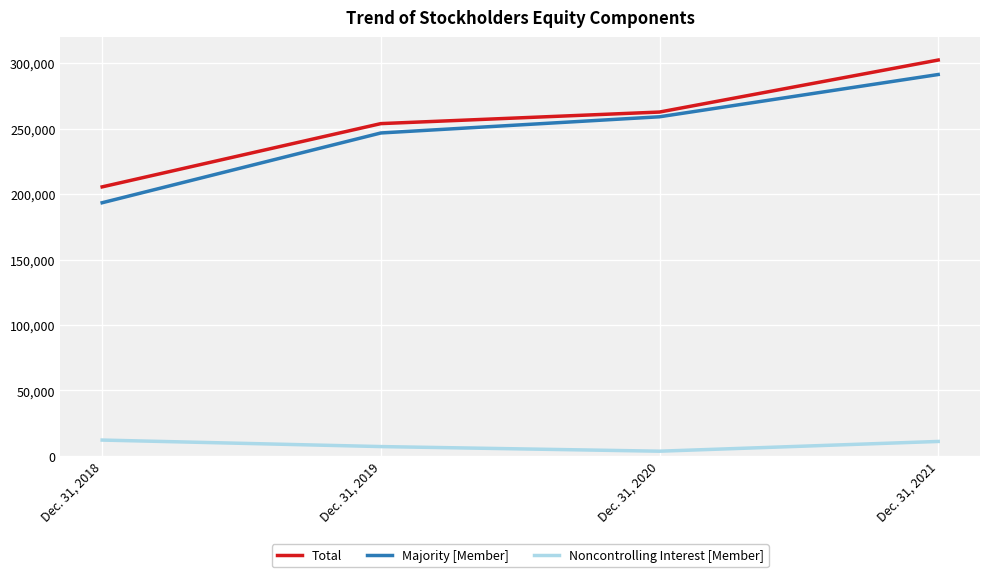

List the series in order of their peak value, highest first.

Total, Majority [Member], Noncontrolling Interest [Member]